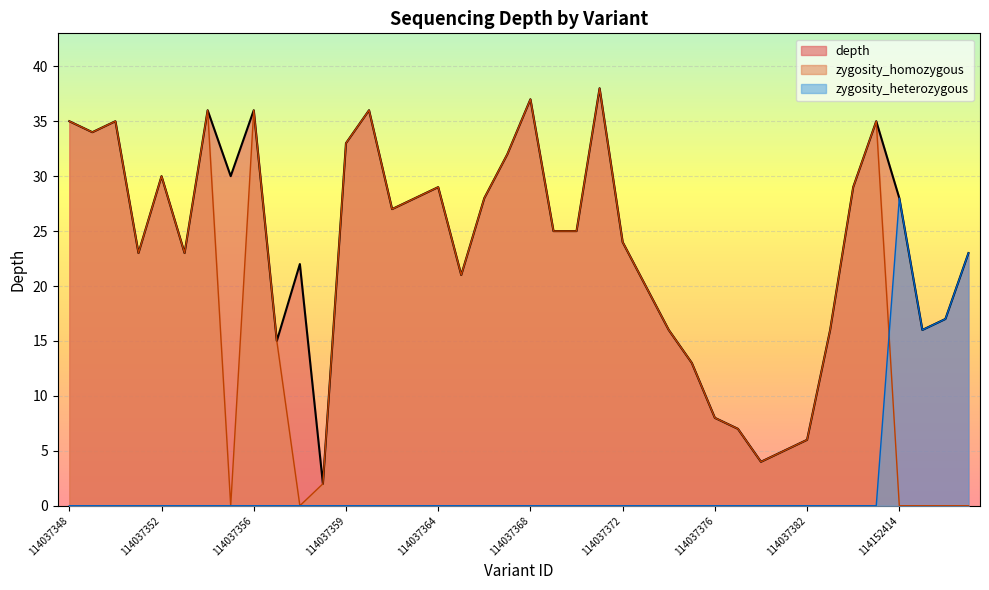

True or false: zygosity_heterozygous and depth intersect in this chart.

False